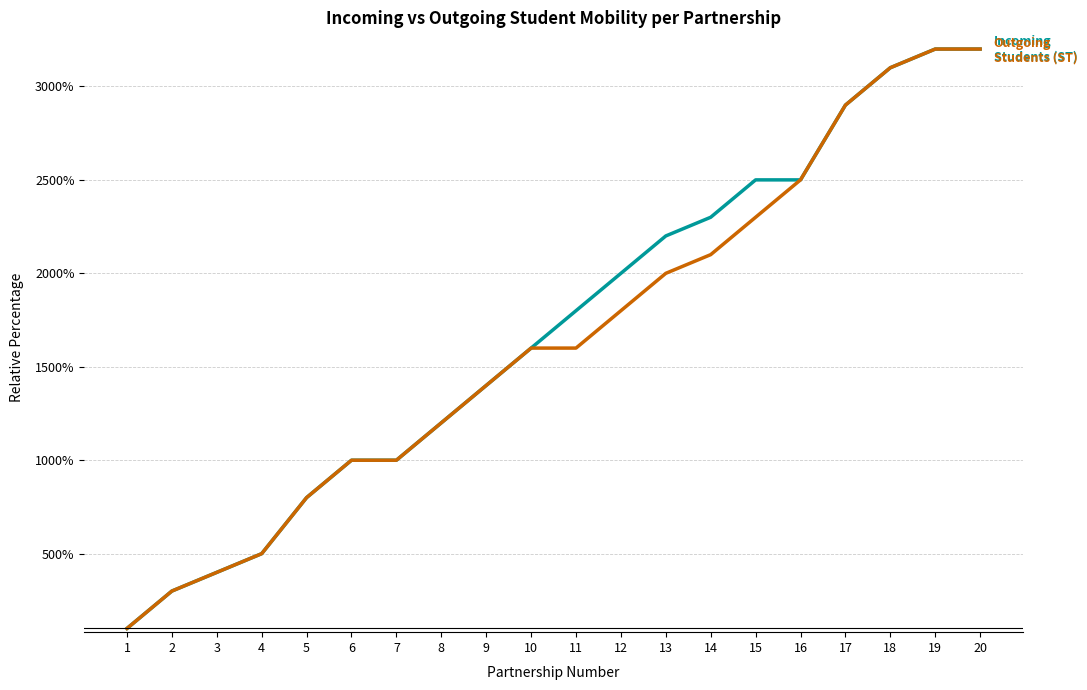

What is the minimum value shown in the chart?

100